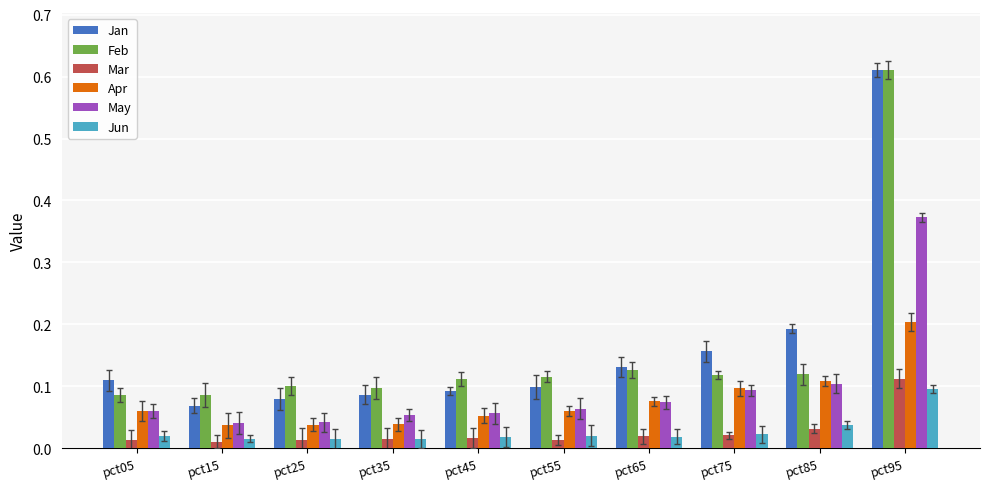

At how many categories does at least one series exceed 0?

10